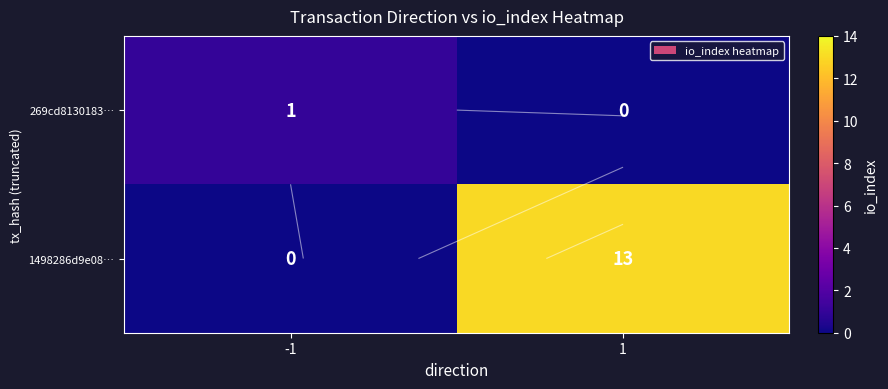

What is the sum of all 269cd8130183… values?

1